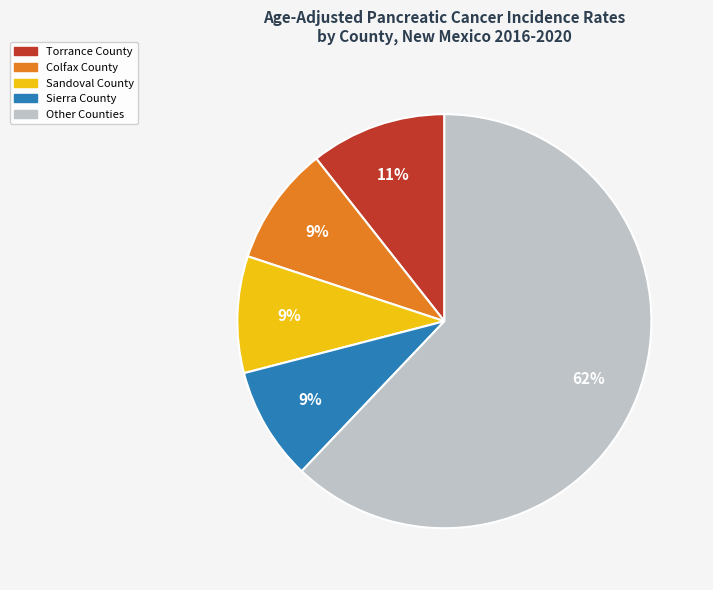

Is there a majority slice in this chart?

Yes